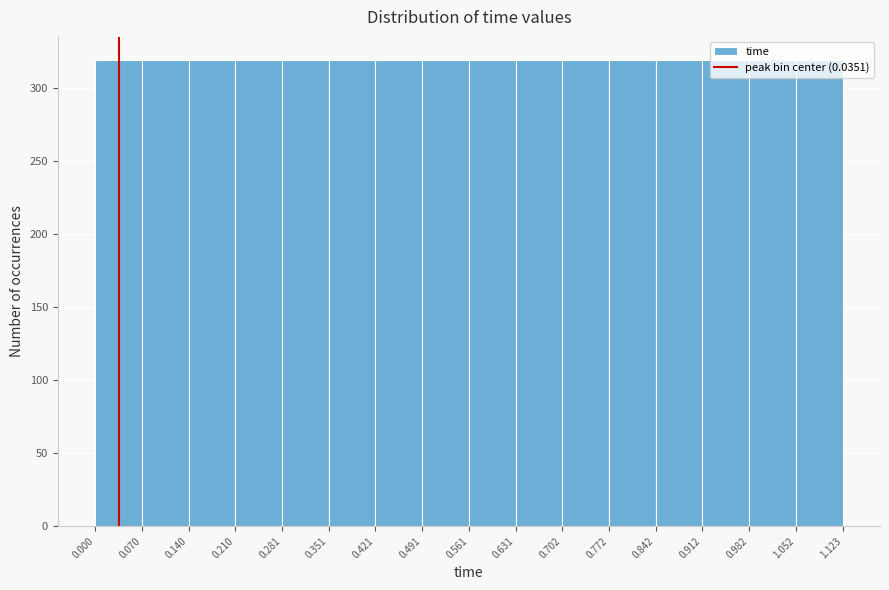

What is the height of the bar covering 0.561 to 0.631 on the x-axis? The values are not printed on the chart, so give them approximately, as read against the axis.

320